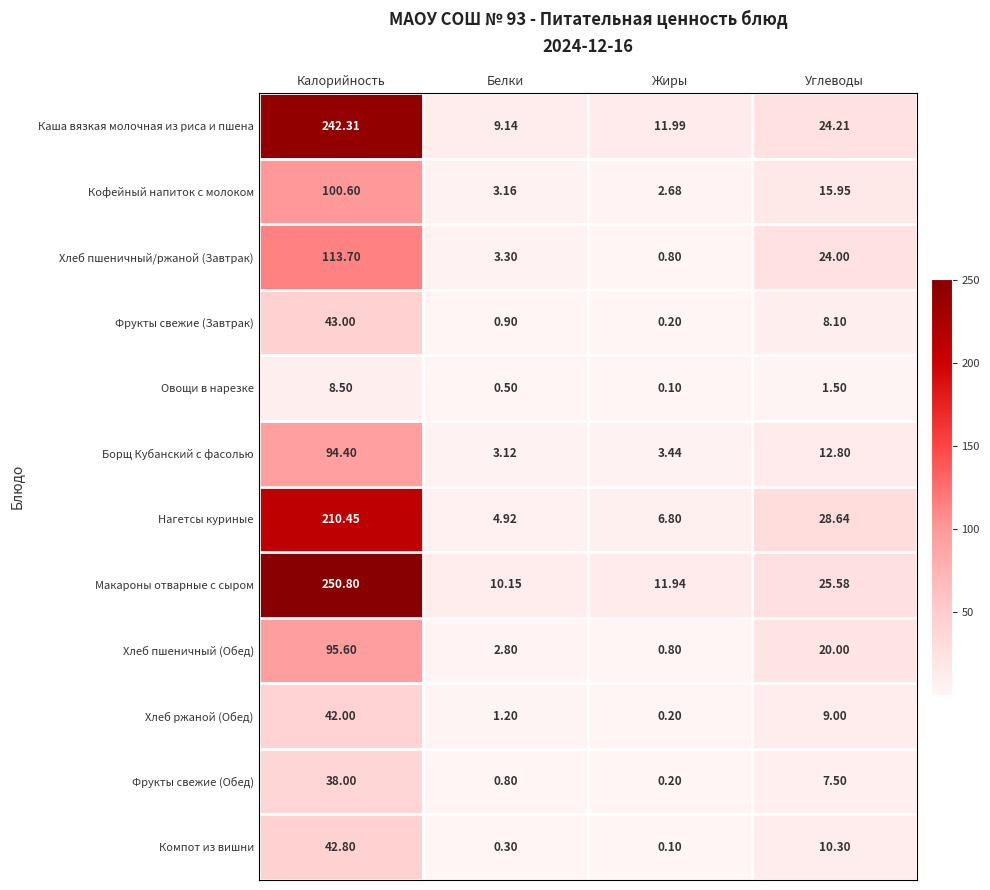

At which label does Каша вязкая молочная из риса и пшена reach its minimum?

Белки